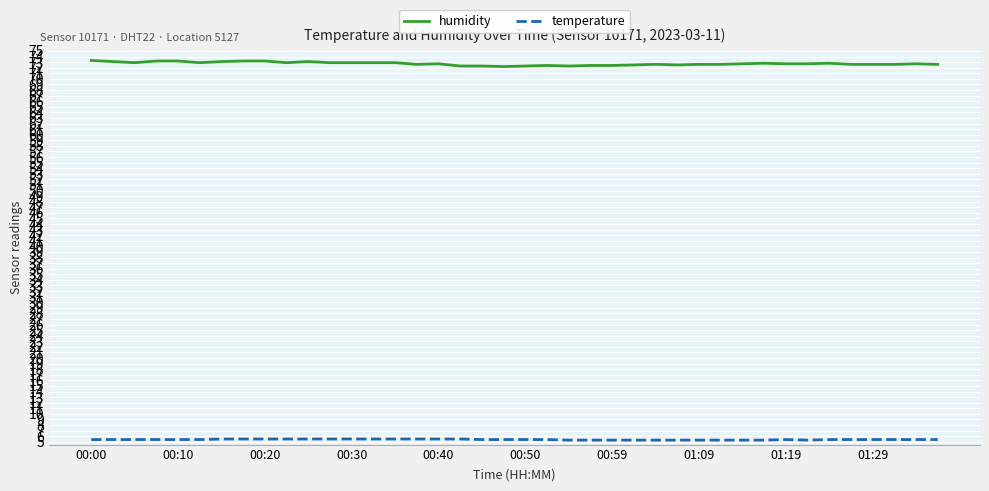

True or false: temperature and humidity cross at least once.

False